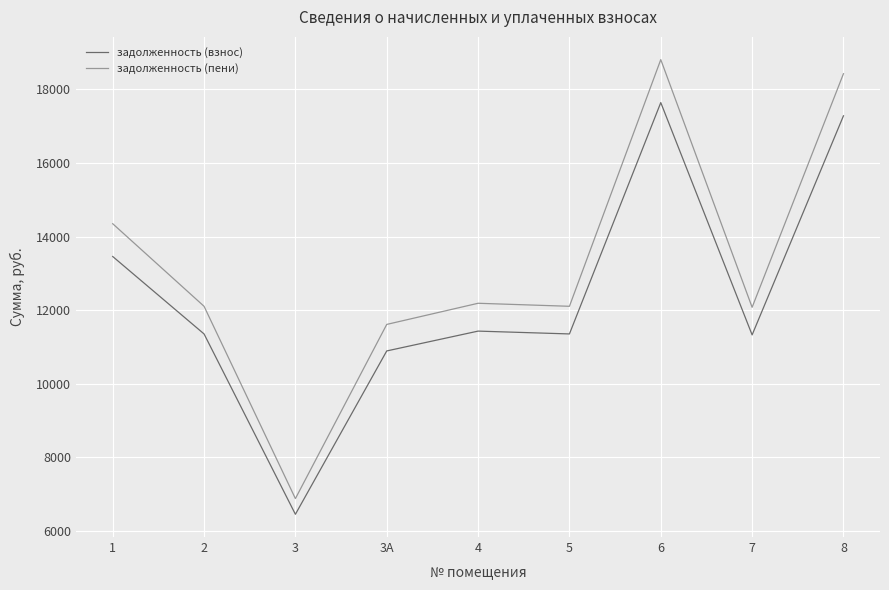

List the series in order of their peak value, highest first.

задолженность (пени), задолженность (взнос)